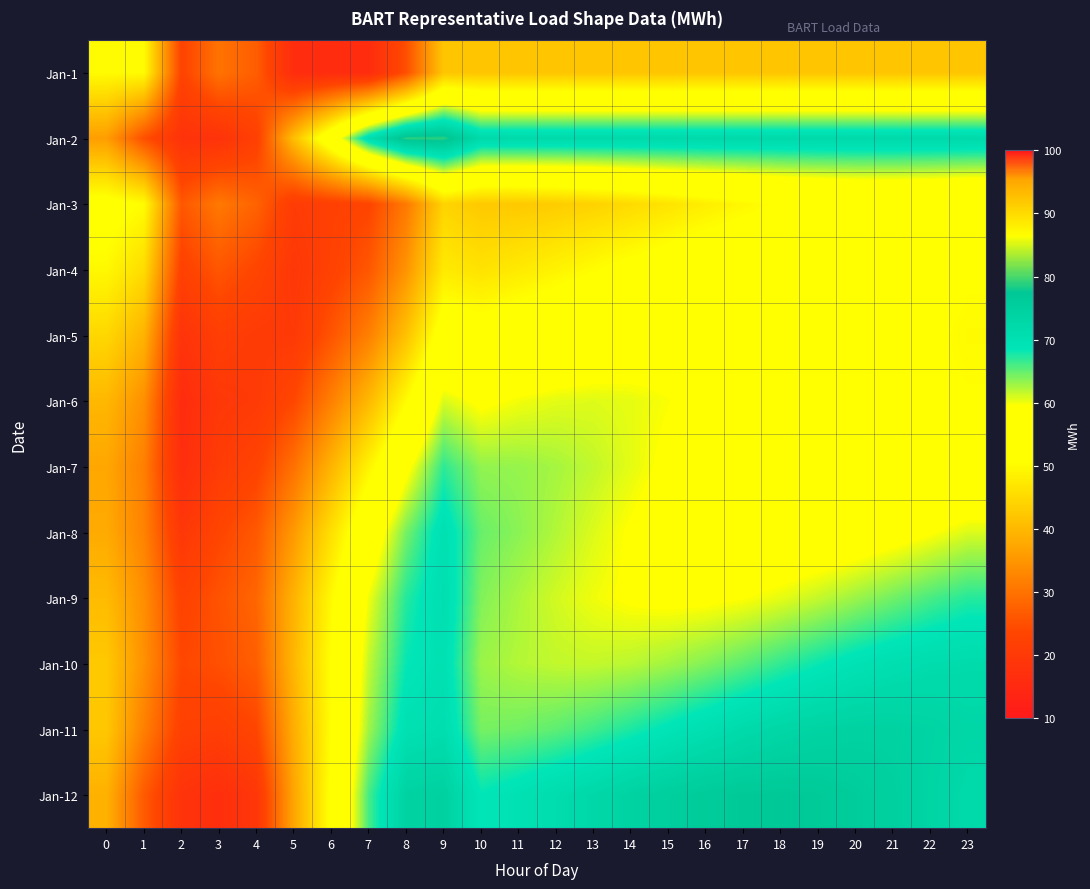

Reading right to left, what are all the values shown in this chart?

Jan-1: 23=42.0	22=42.0	21=42.0	20=42.0	19=42.0	18=42.0	17=42.0	16=42.0	15=42.0	14=42.0	13=42.0	12=42.0	11=42.0	10=42.0	9=42.0	8=25.0	7=16.0	6=16.0	5=16.0	4=27.0	3=30.0	2=23.0	1=50.0	0=50.0
Jan-2: 23=72.0	22=72.0	21=72.0	20=72.0	19=72.0	18=72.0	17=72.0	16=72.0	15=72.0	14=72.0	13=72.0	12=72.0	11=72.0	10=72.0	9=79.0	8=79.0	7=71.0	6=56.0	5=41.0	4=22.0	3=18.0	2=18.0	1=25.0	0=36.0
Jan-3: 23=51.4	22=52.2	21=52.4	20=52.3	19=51.7	18=50.7	17=49.5	16=48.0	15=46.5	14=45.1	13=43.9	12=43.0	11=42.5	10=42.5	9=44.1	8=31.0	7=23.4	6=22.0	5=20.8	4=27.8	3=30.8	2=26.1	1=50.2	0=52.5
Jan-4: 23=50.8	22=52.2	21=53.5	20=54.5	19=55.0	18=55.2	17=54.9	16=54.2	15=53.1	14=51.7	13=50.3	12=48.8	11=47.4	10=46.3	9=47.5	8=34.7	7=26.1	6=22.6	5=19.4	4=23.4	3=25.9	2=22.3	1=45.3	0=49.6
Jan-5: 23=49.8	22=51.1	21=52.5	20=54.0	19=55.4	18=56.6	17=57.4	16=57.9	15=57.8	14=57.4	13=56.6	12=55.4	11=54.0	10=52.5	9=53.6	8=41.5	7=31.8	6=25.8	5=20.1	4=20.4	3=21.5	2=18.1	1=39.2	0=44.6
Jan-6: 23=50.7	22=51.0	21=51.8	20=52.9	19=54.3	18=55.8	17=57.2	16=58.6	15=59.6	14=60.3	13=60.6	12=60.5	11=59.9	10=58.9	9=60.8	8=50.1	7=40.1	6=31.9	5=23.8	4=20.3	3=19.6	2=15.8	1=34.1	0=39.9
Jan-7: 23=54.6	22=53.8	21=53.4	20=53.5	19=54.0	18=54.9	17=56.1	16=57.5	15=59.0	14=60.4	13=61.7	12=62.6	11=63.2	10=63.4	9=66.9	8=58.4	7=48.9	6=39.4	5=29.7	4=22.9	3=20.7	2=16.4	1=31.7	0=37.4
Jan-8: 23=60.8	22=59.3	21=58.0	20=57.0	19=56.3	18=56.1	17=56.3	16=57.0	15=58.0	14=59.3	13=60.7	12=62.2	11=63.6	10=64.8	9=70.1	8=64.3	7=55.9	6=45.9	5=35.6	4=26.3	3=23.4	2=19.4	1=32.2	0=37.9
Jan-9: 23=67.2	22=65.9	21=64.5	20=63.0	19=61.6	18=60.4	17=59.4	16=58.9	15=58.8	14=59.2	13=60.0	12=61.1	11=62.5	10=63.9	9=70.5	8=67.2	7=60.0	6=49.8	5=39.2	4=28.2	3=25.5	2=22.6	1=33.8	0=40.4
Jan-10: 23=71.5	22=71.3	21=70.6	20=69.5	19=68.2	18=66.7	17=65.2	16=63.9	15=62.7	14=61.9	13=61.6	12=61.6	11=62.1	10=63.0	9=70.0	8=68.3	7=61.6	6=50.8	5=39.8	4=27.2	3=25.0	2=23.9	1=34.2	0=42.5
Jan-11: 23=72.9	22=73.7	21=74.2	20=74.2	19=73.8	18=73.0	17=71.8	16=70.4	15=68.9	14=67.5	13=66.2	12=65.2	11=64.5	10=64.3	9=70.9	8=70.0	7=62.9	6=50.5	5=38.4	4=23.6	3=21.6	2=22.1	1=31.8	0=42.2
Jan-12: 23=72.0	22=73.5	21=74.9	20=75.9	19=76.7	18=77.0	17=76.9	16=76.3	15=75.3	14=74.1	13=72.7	12=71.2	11=69.8	10=68.5	9=74.6	8=74.1	7=66.0	6=51.4	5=37.2	4=19.3	3=16.6	2=18.1	1=26.6	0=38.9